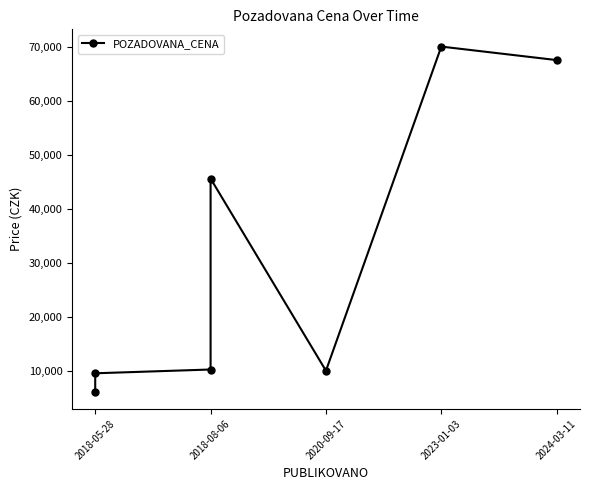

Is this an area chart (filled region under the line)?

No